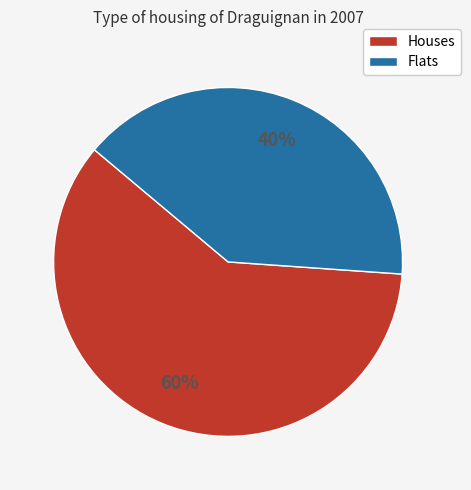

To the nearest percent, what is the difference between the largest and smallest slice percentages?

20%